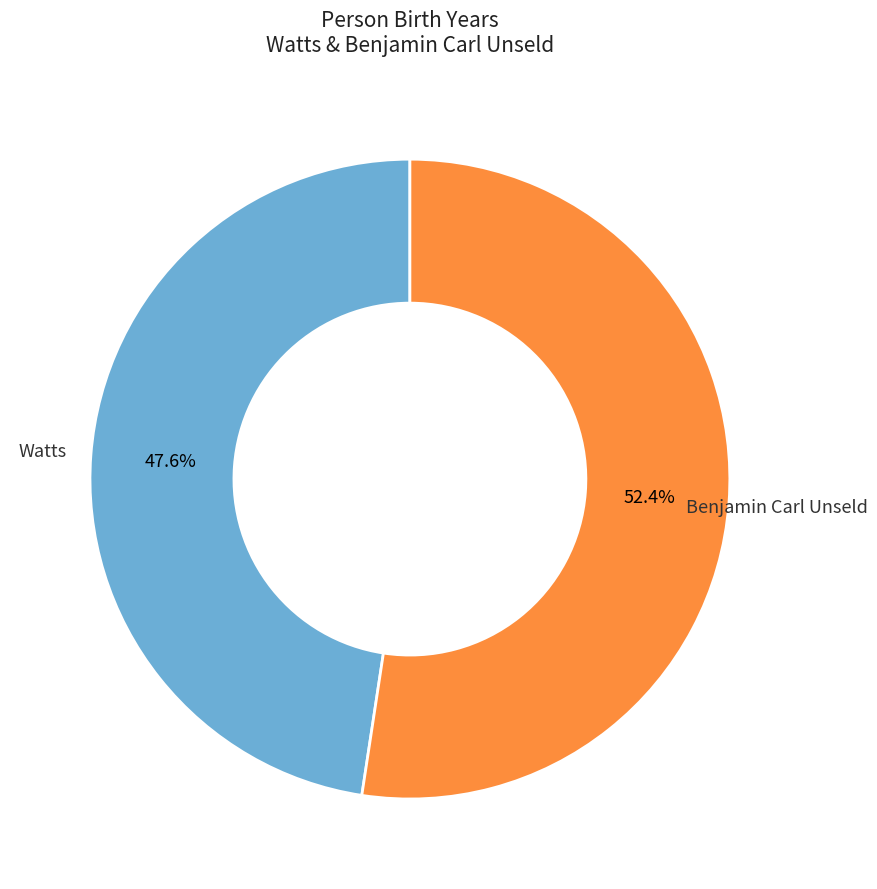

Is there a majority slice in this chart?

Yes